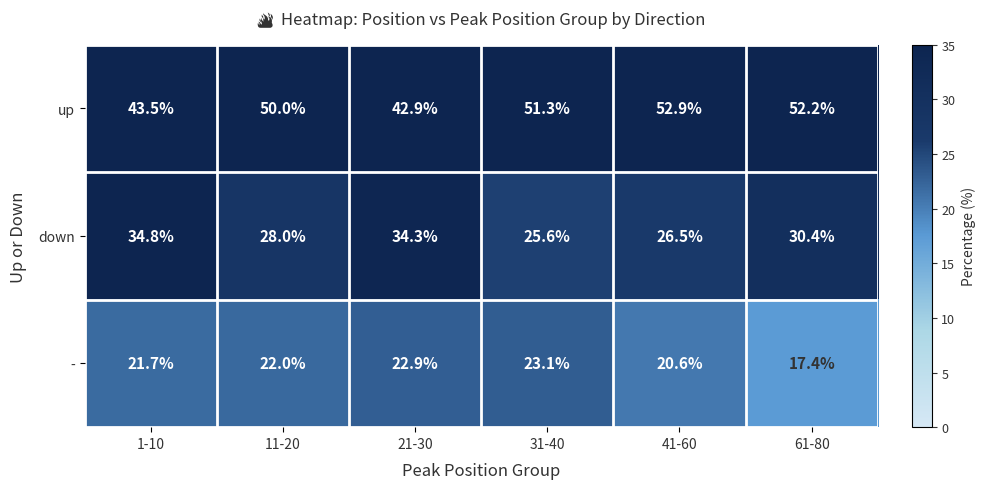

The value of up at 1-10 is 43.5. True or false?

True